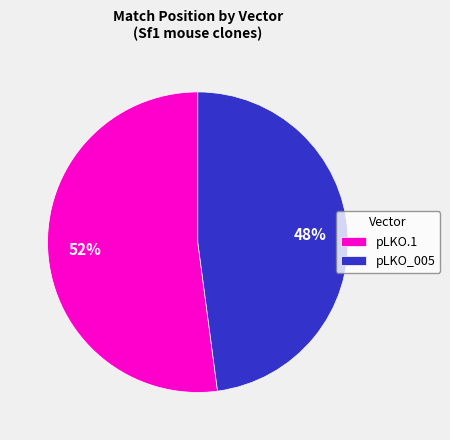

Is there a majority slice in this chart?

Yes